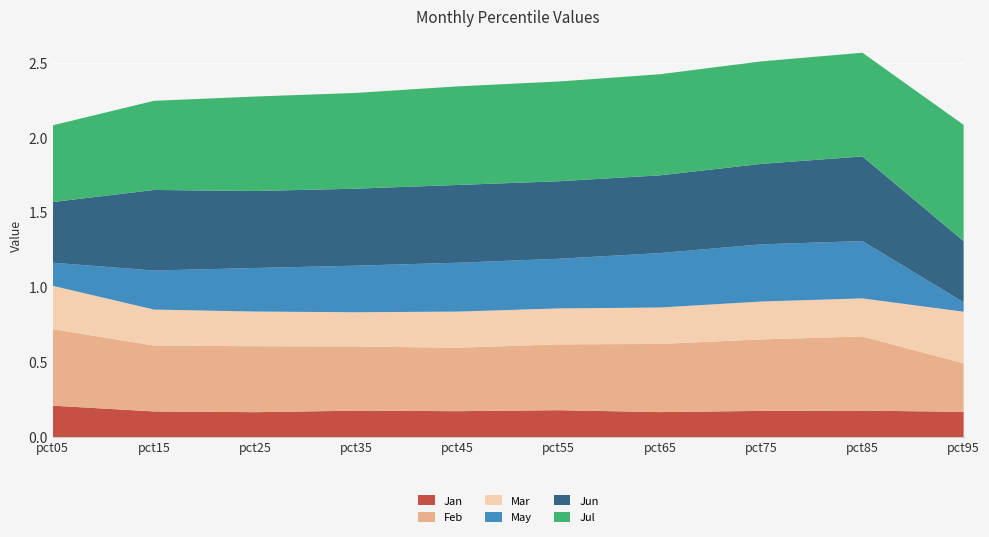

Reading right to left, extract all data points from this chart.

Jan: pct95=0.2	pct85=0.2	pct75=0.2	pct65=0.2	pct55=0.2	pct45=0.2	pct35=0.2	pct25=0.2	pct15=0.2	pct05=0.2
Feb: pct95=0.3	pct85=0.5	pct75=0.5	pct65=0.5	pct55=0.4	pct45=0.4	pct35=0.4	pct25=0.4	pct15=0.4	pct05=0.5
Mar: pct95=0.3	pct85=0.3	pct75=0.3	pct65=0.2	pct55=0.2	pct45=0.2	pct35=0.2	pct25=0.2	pct15=0.2	pct05=0.3
May: pct95=0.1	pct85=0.4	pct75=0.4	pct65=0.4	pct55=0.3	pct45=0.3	pct35=0.3	pct25=0.3	pct15=0.3	pct05=0.2
Jun: pct95=0.4	pct85=0.6	pct75=0.5	pct65=0.5	pct55=0.5	pct45=0.5	pct35=0.5	pct25=0.5	pct15=0.5	pct05=0.4
Jul: pct95=0.8	pct85=0.7	pct75=0.7	pct65=0.7	pct55=0.7	pct45=0.7	pct35=0.6	pct25=0.6	pct15=0.6	pct05=0.5